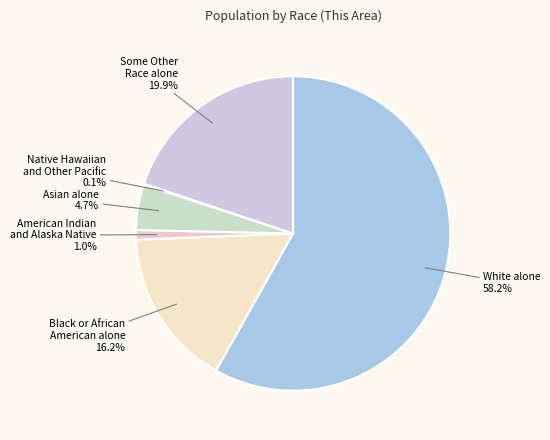

What is the largest slice in the pie chart?

White alone